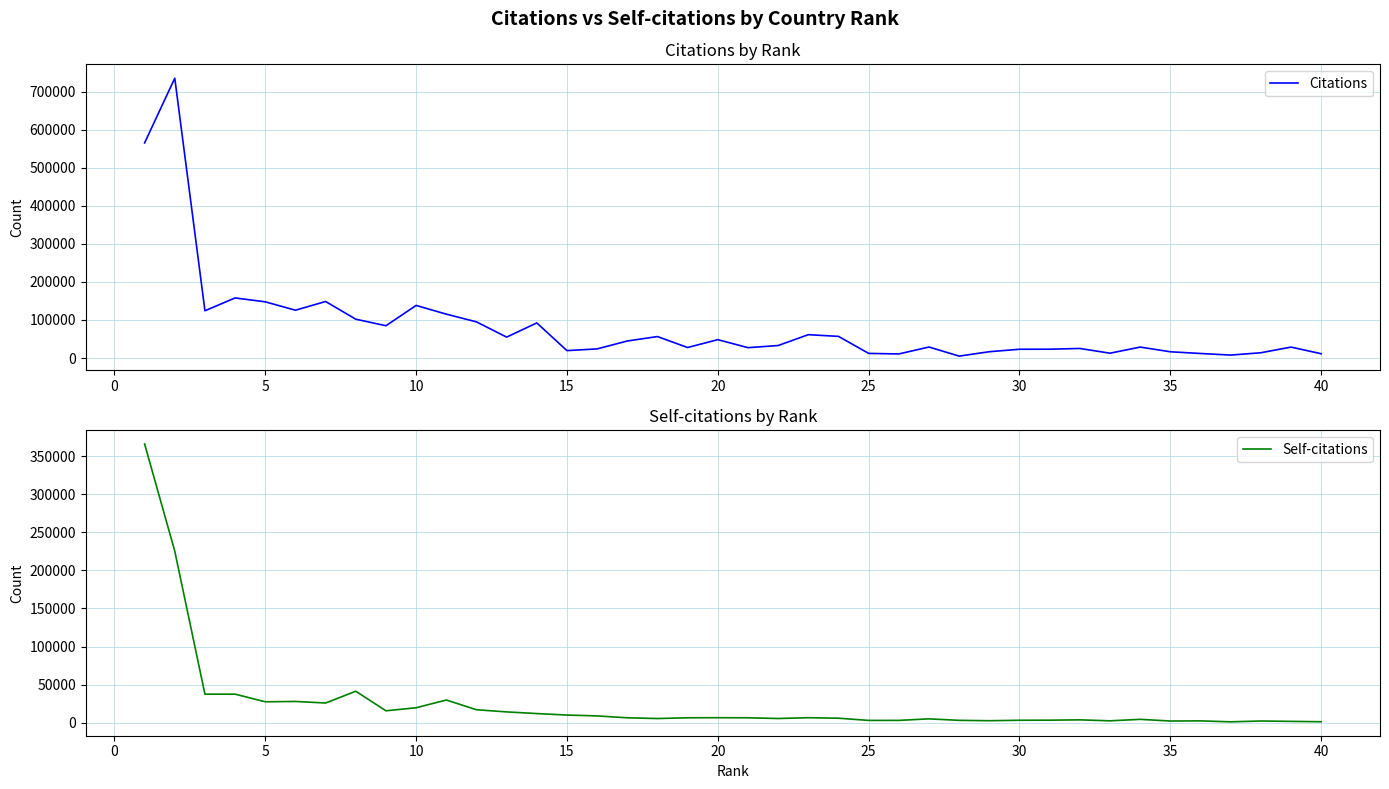

What is the highest value of the Citations series?

735022